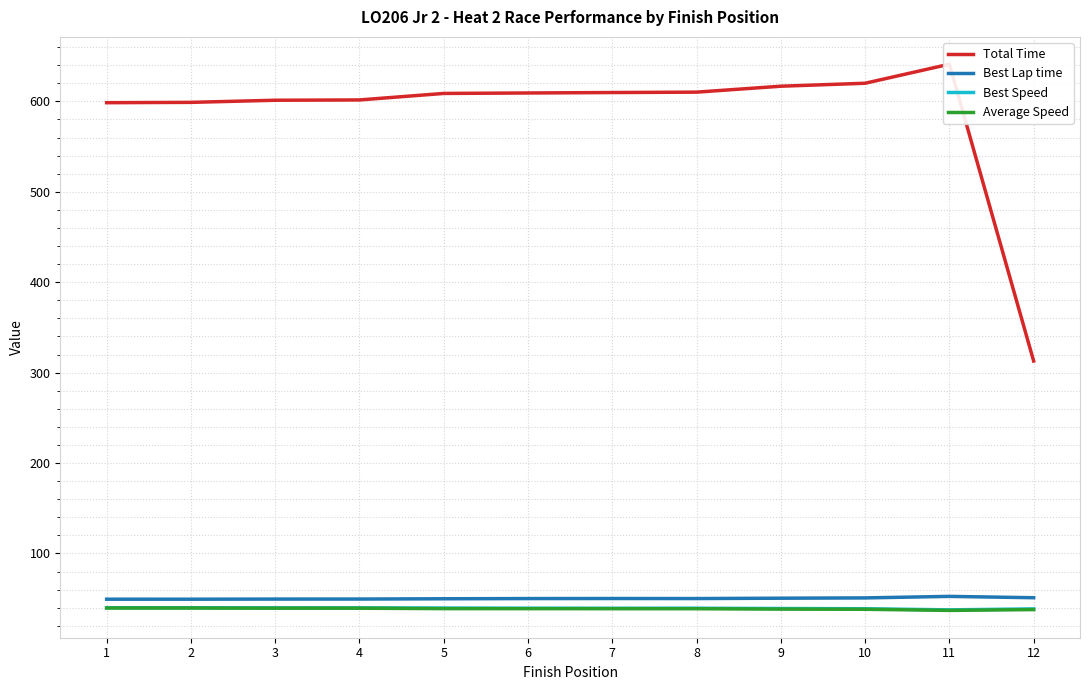

Which label corresponds to the smallest value in the chart?

11